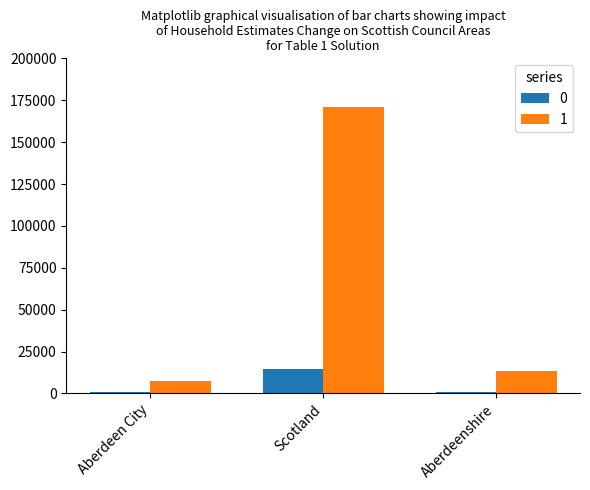

How many bars are there in each group?

2